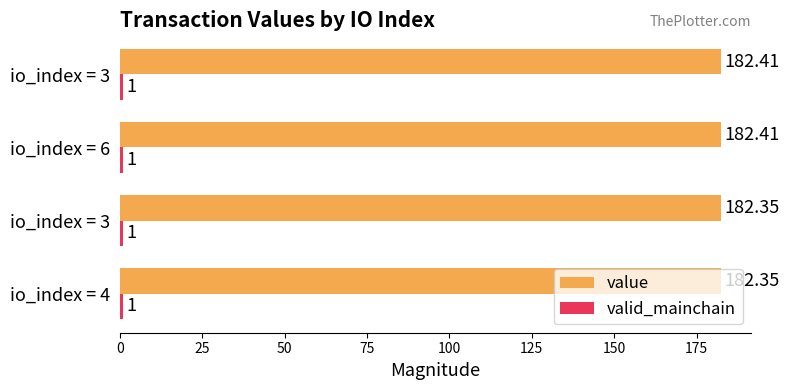

Count the number of categories in the chart.

4